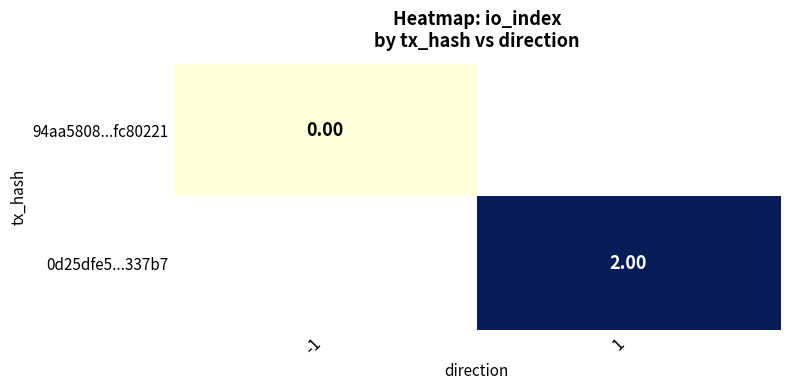

Is the value of 94aa5808...fc80221 at -1 greater than the value of 0d25dfe5...337b7 at 1?

No